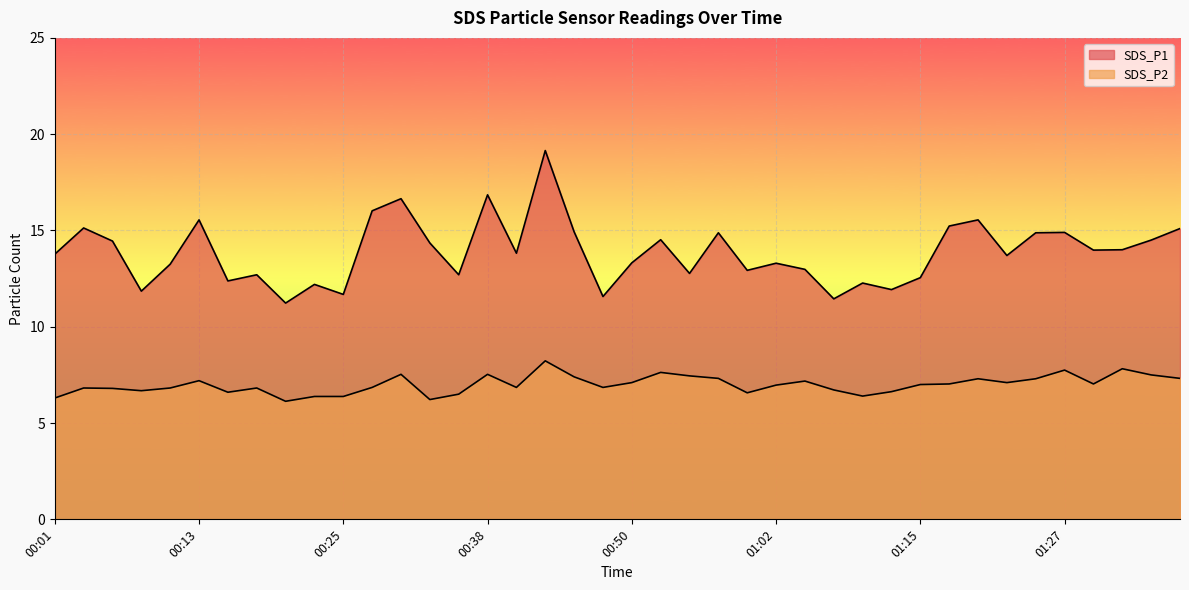

At which category does the chart reach its peak across all series?

00:43